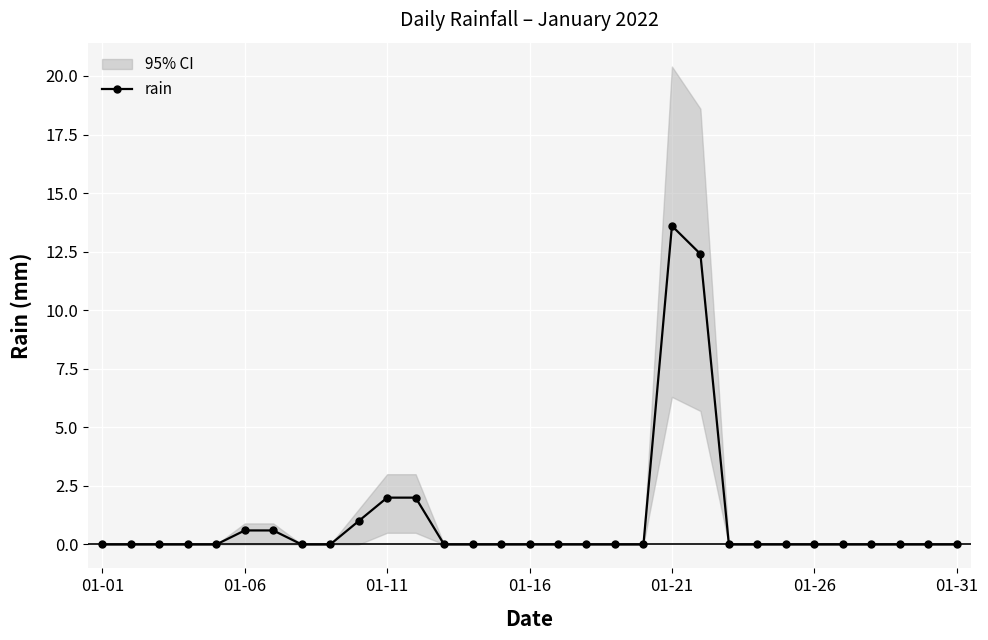

True or false: rain has a value of 8.7 at 01-16.

False